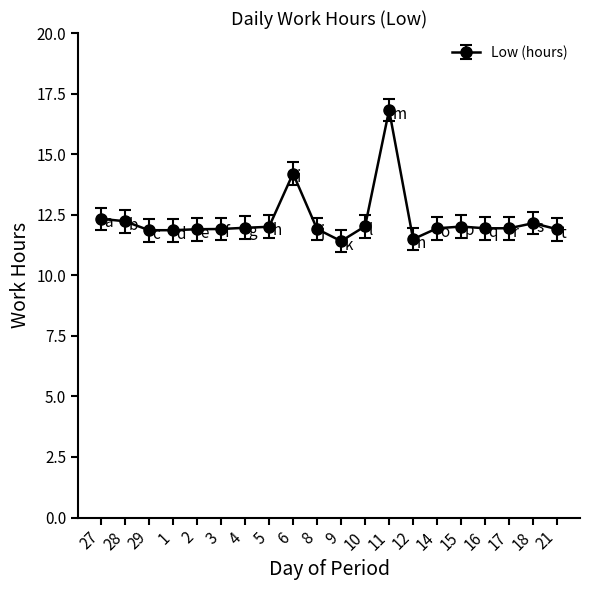

Which label corresponds to the largest value in the chart?

11